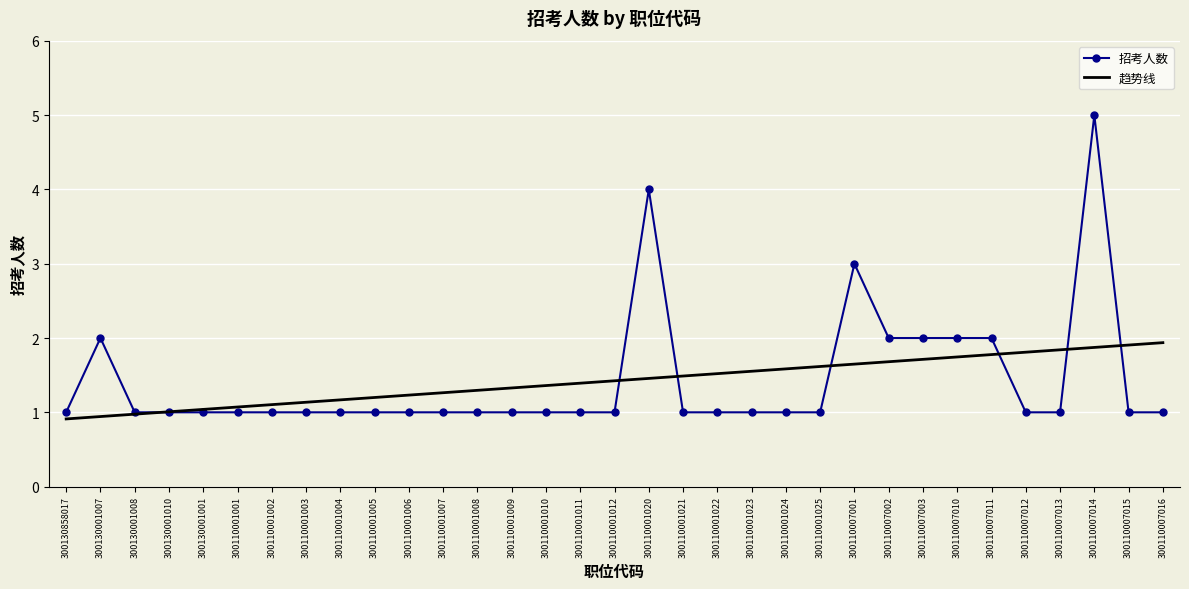

How many intersections are there between 招考人数 and 趋势线?

7